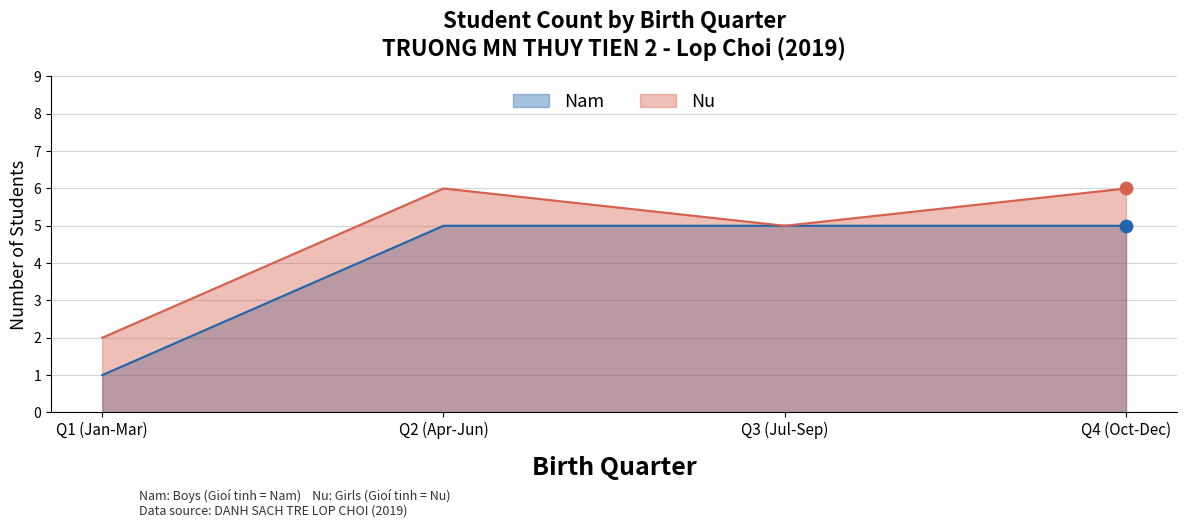

Which series has the largest total across all categories?

Nu